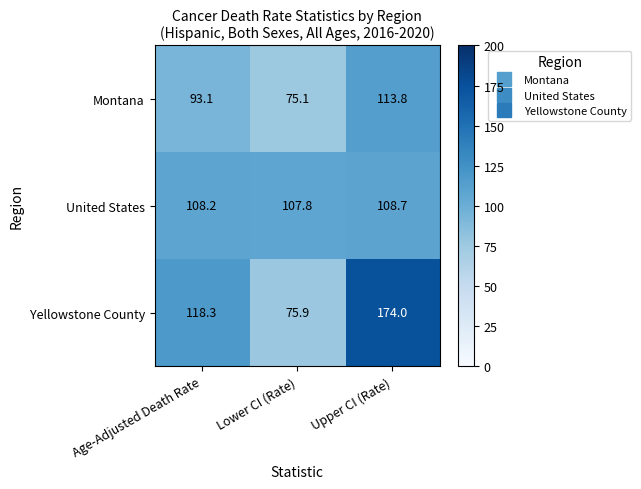

Which series has the widest spread of values?

Yellowstone County